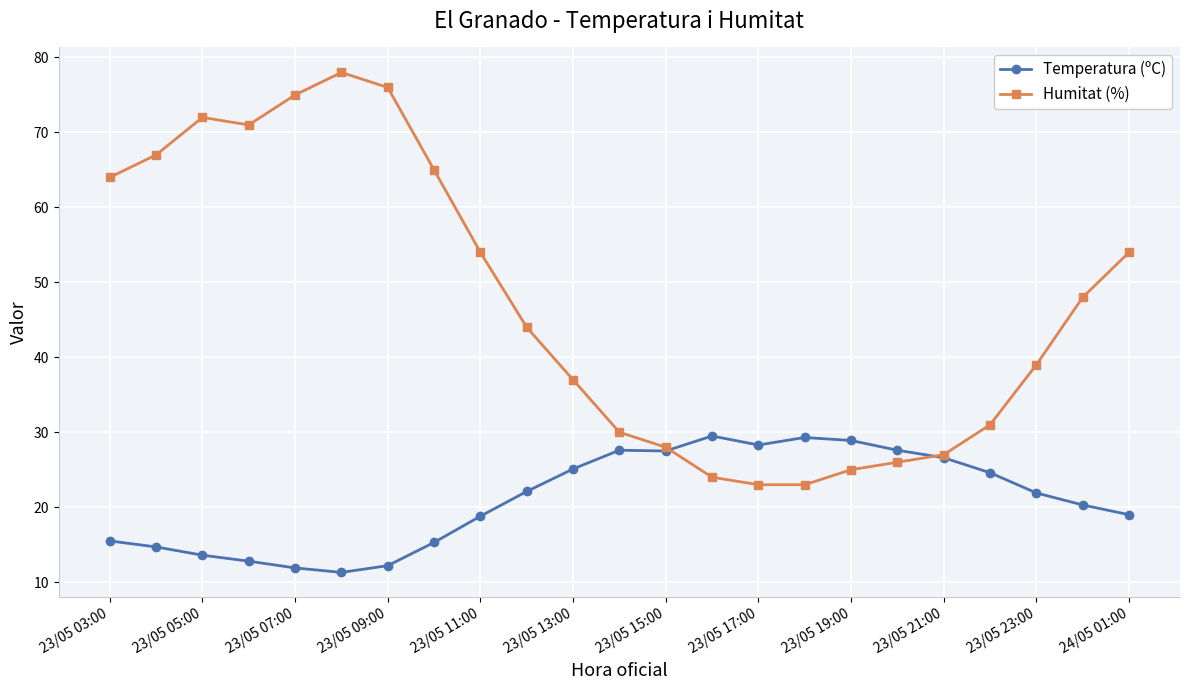

Which series has the largest total across all categories?

Humitat (%)